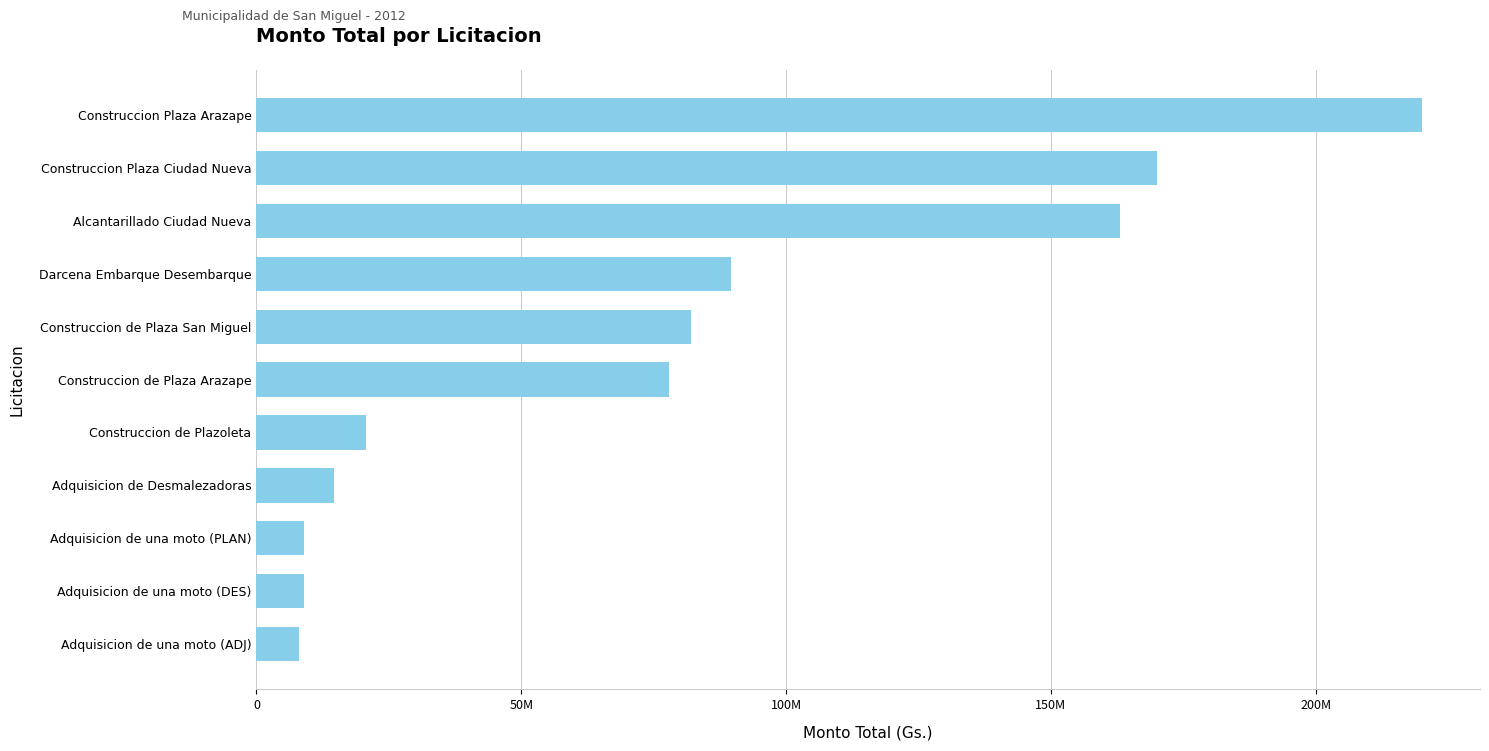

Does the chart contain any negative values?

No